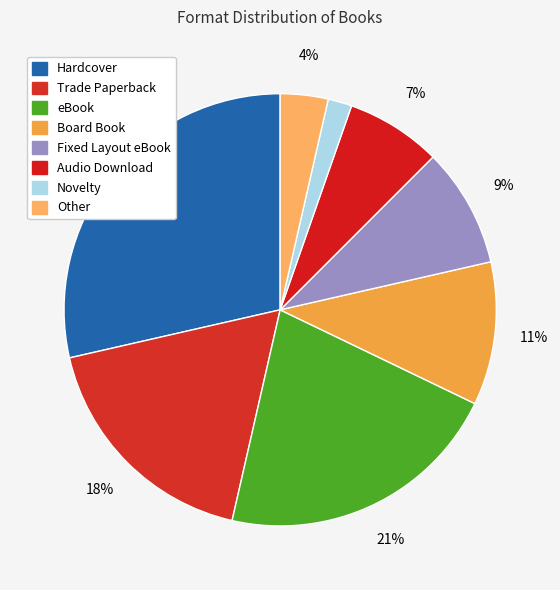

To the nearest percent, what is the average slice percentage?

12%